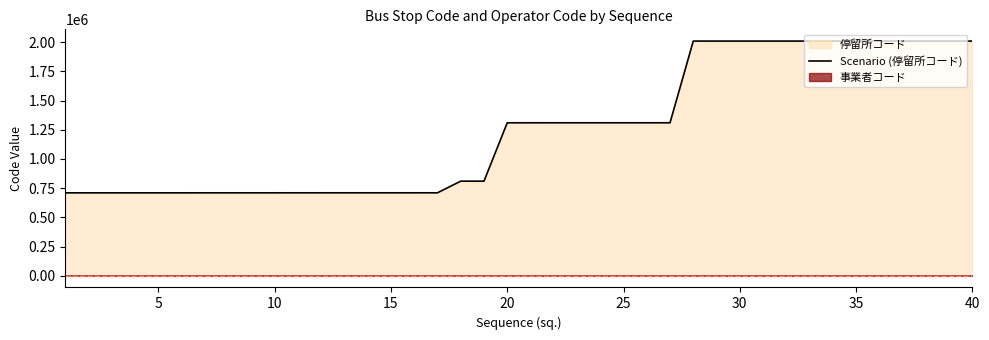

What is the lowest value of the Scenario (停留所コード) series?

710101